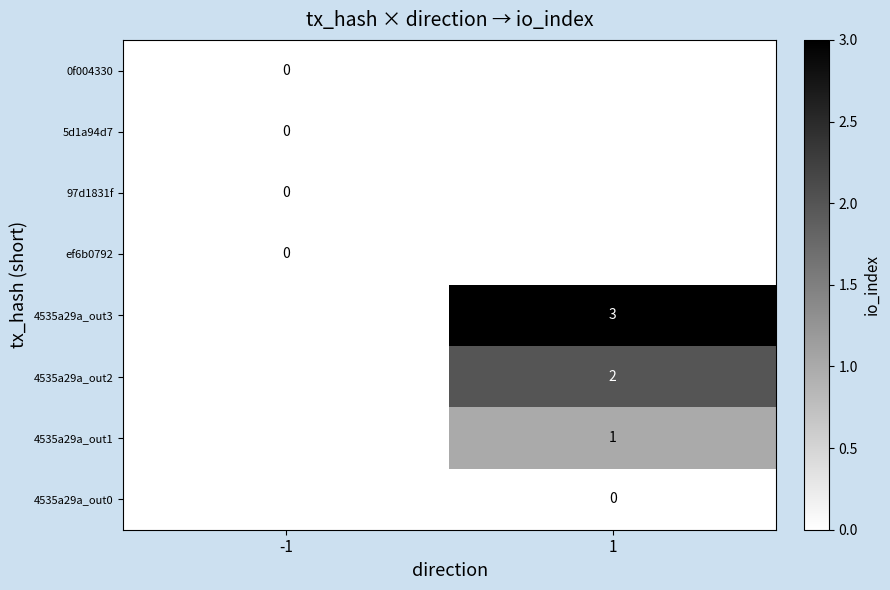

The 4535a29a_out1 series shows 1 at 1. True or false?

True